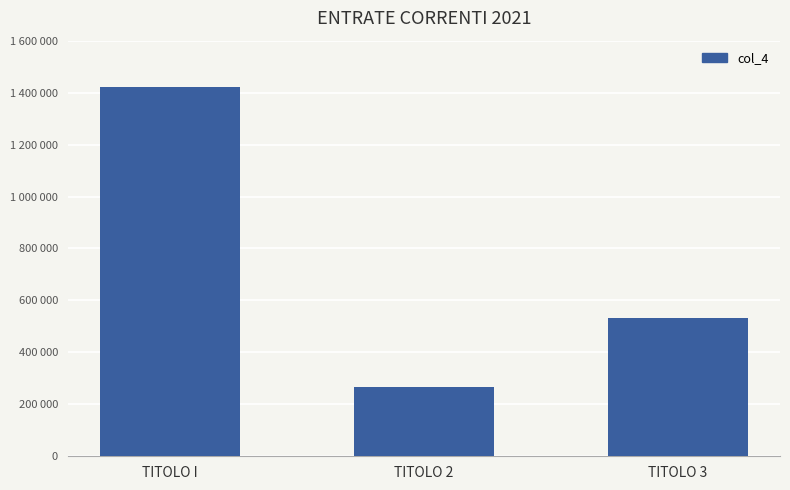

Reading left to right, what are all the values shown in this chart?

TITOLO I=1421554.3	TITOLO 2=265775.8	TITOLO 3=532063.4